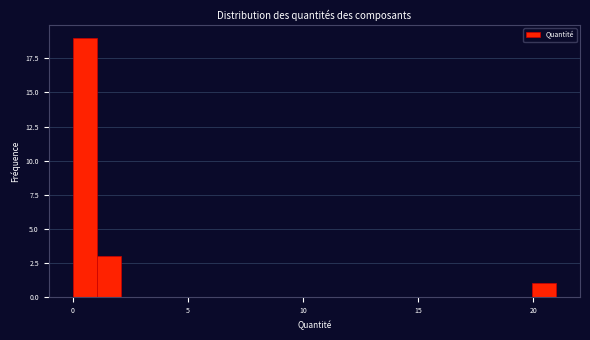

Read against the x-axis, roughly where is the centre of the tallest bar?

0.5